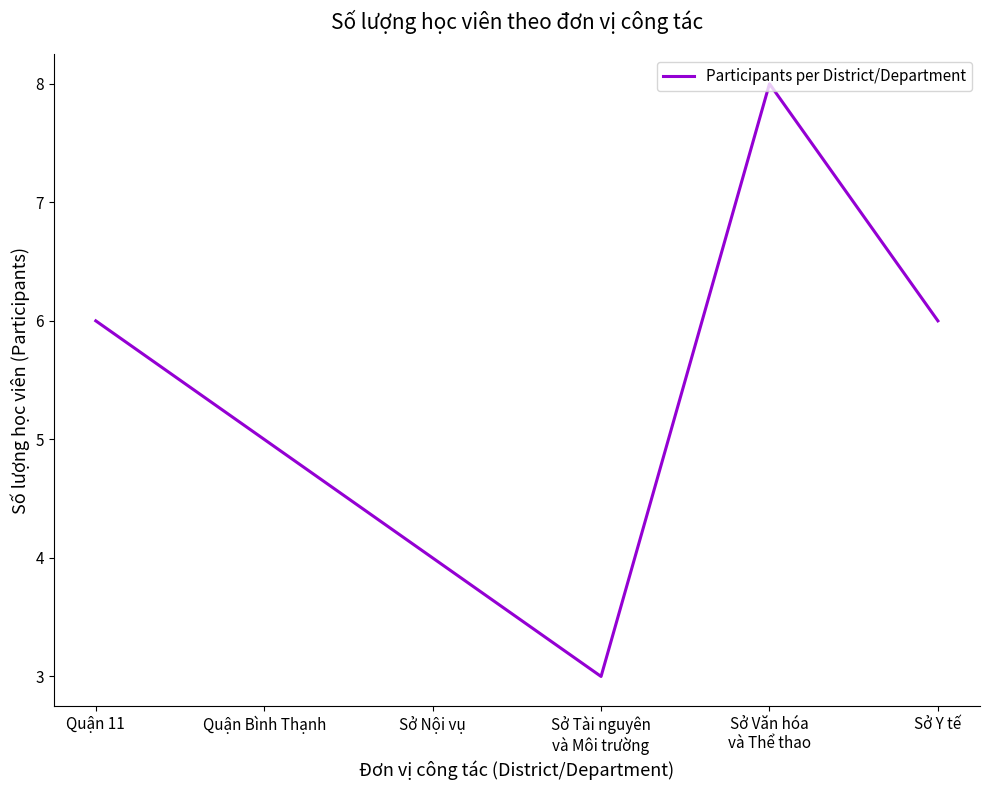

At which category does the chart reach its minimum across all series?

Sở Tài nguyên
và Môi trường